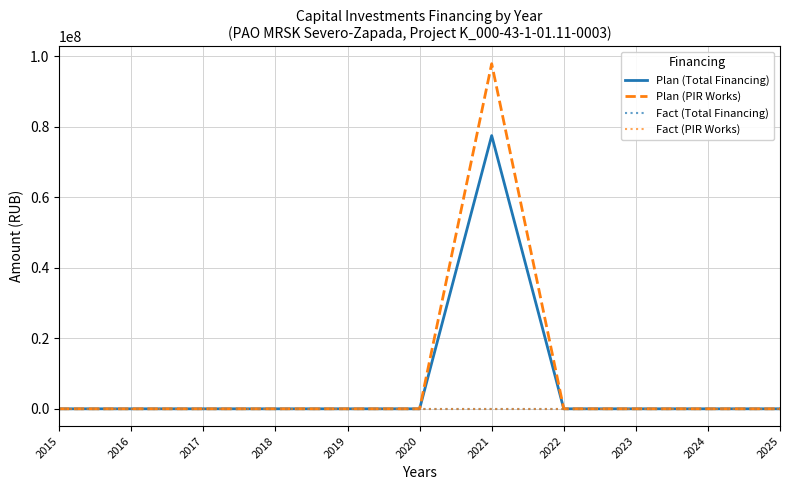

Does the chart display data point markers on the line(s)?

No